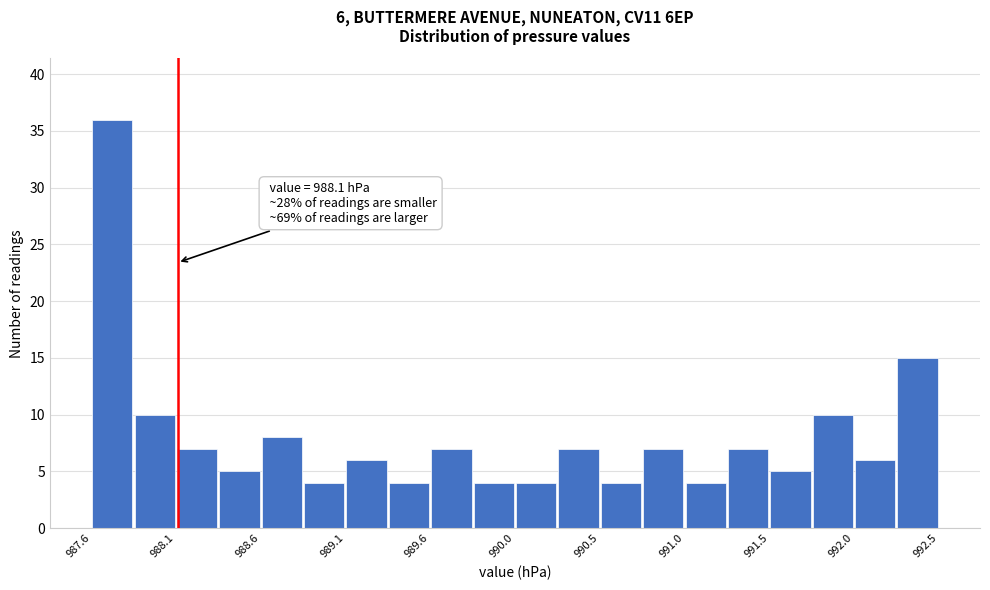

Over which range of the x-axis is the bar tallest?

987.600 to 987.845